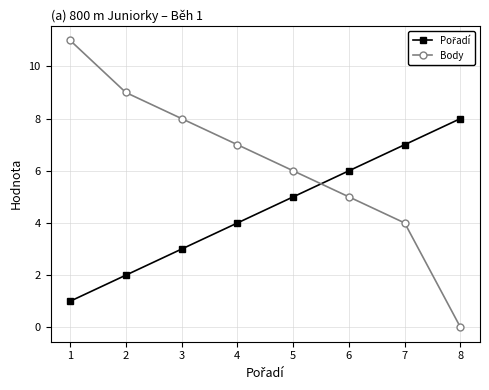

Which series changed the most between 1 and 4?

Body